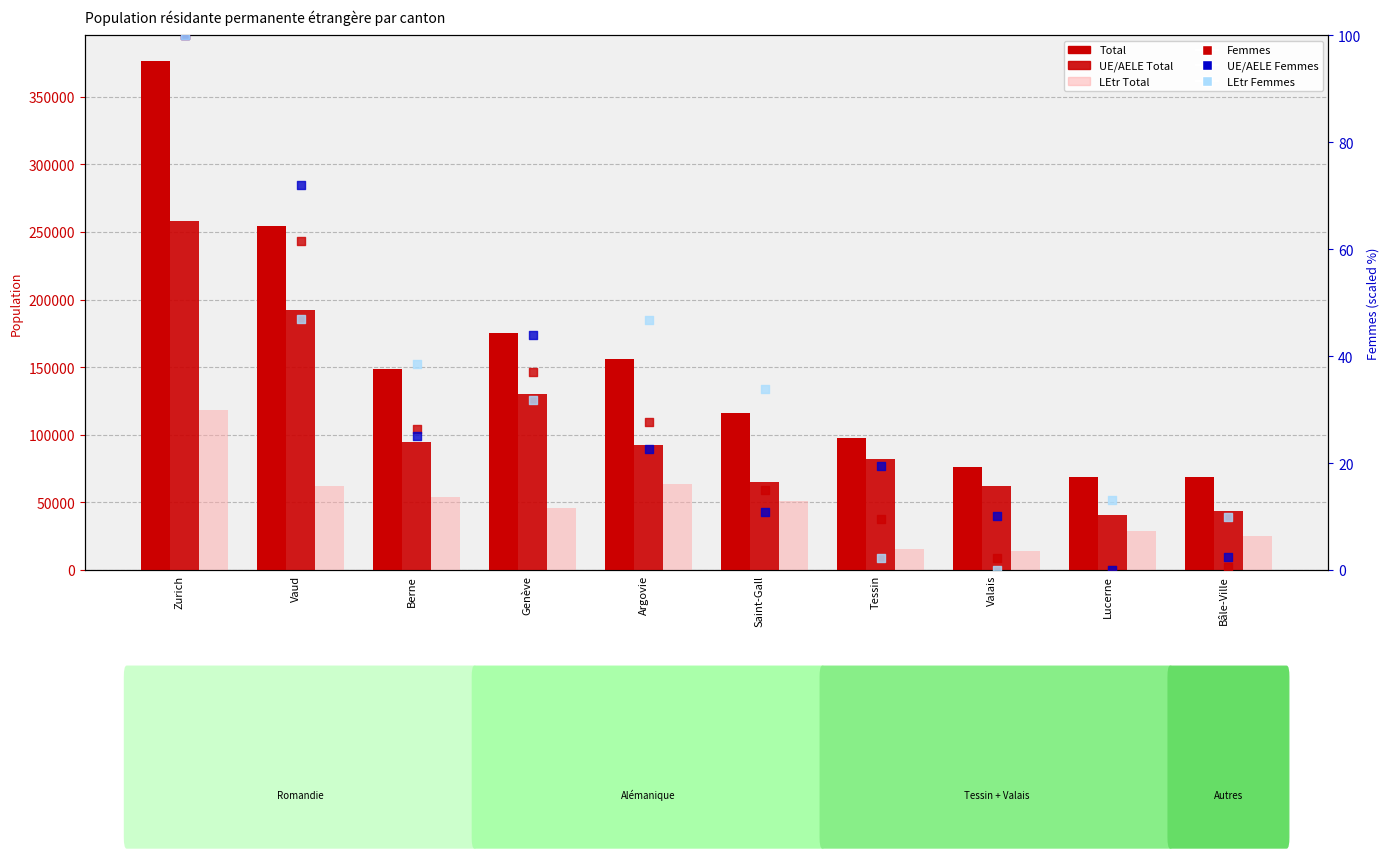

At how many categories does at least one series exceed 133178?

5